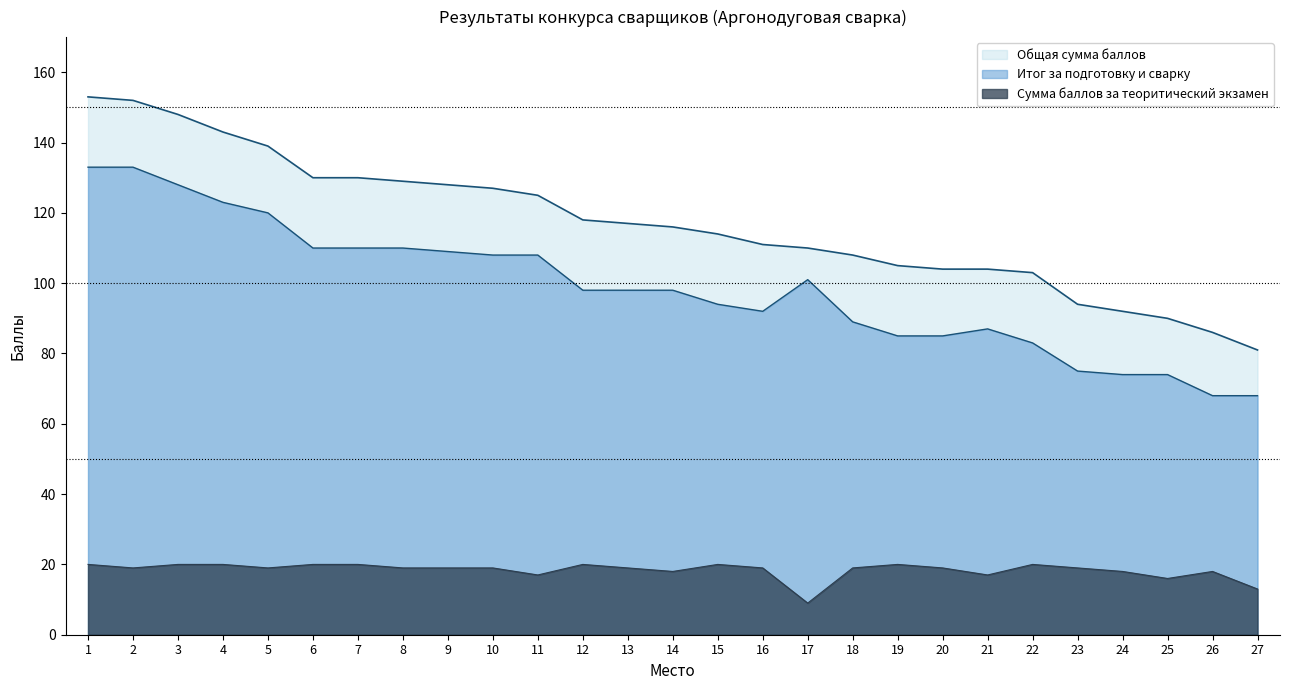

In Сумма баллов за теоритический экзамен, how many points are higher than both neighbors (excluding endpoints)?

5